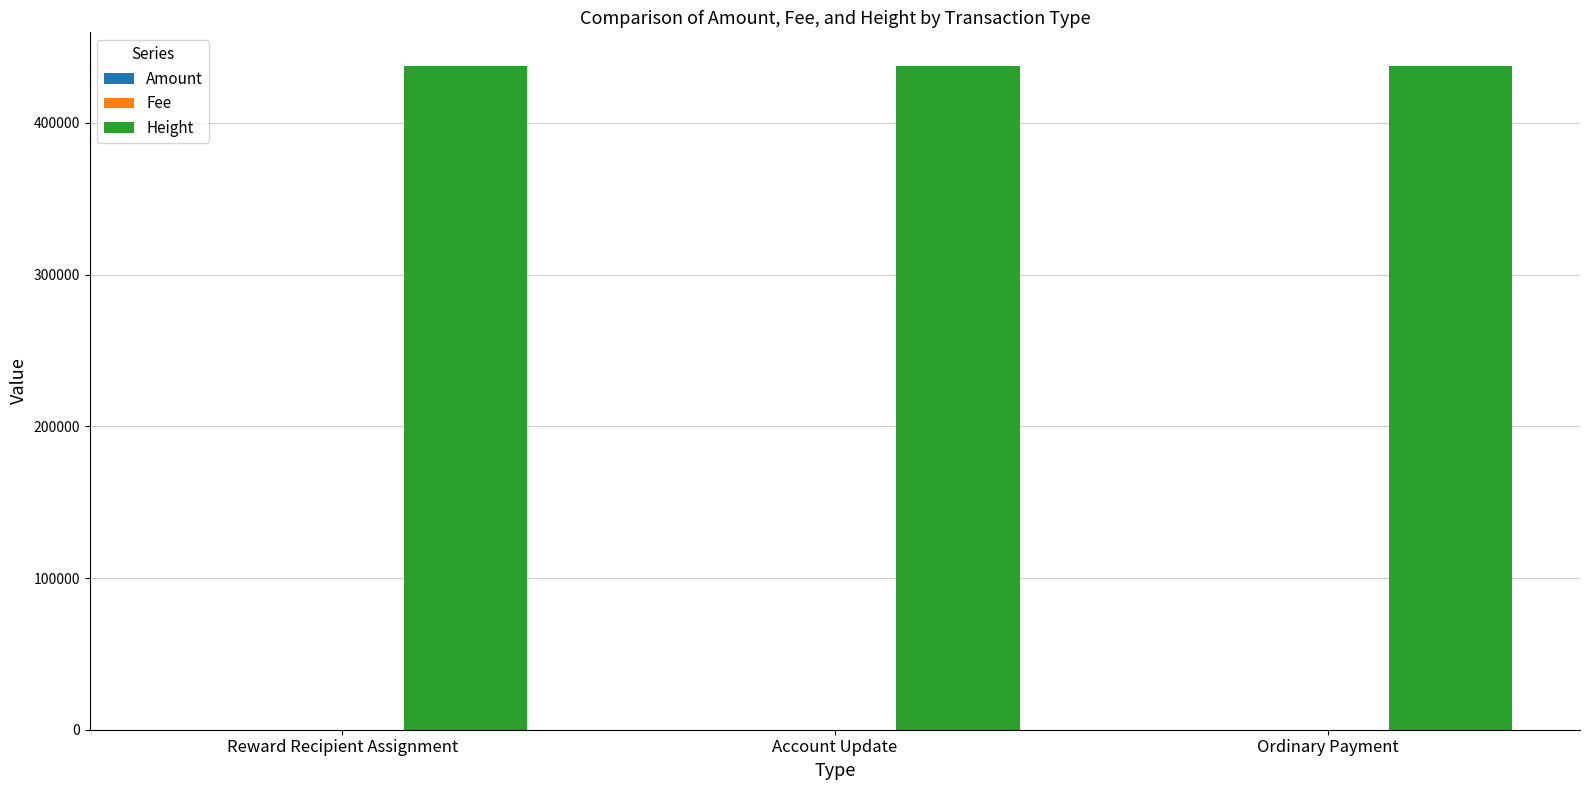

At which label is Height closest to 437777?

Reward Recipient Assignment